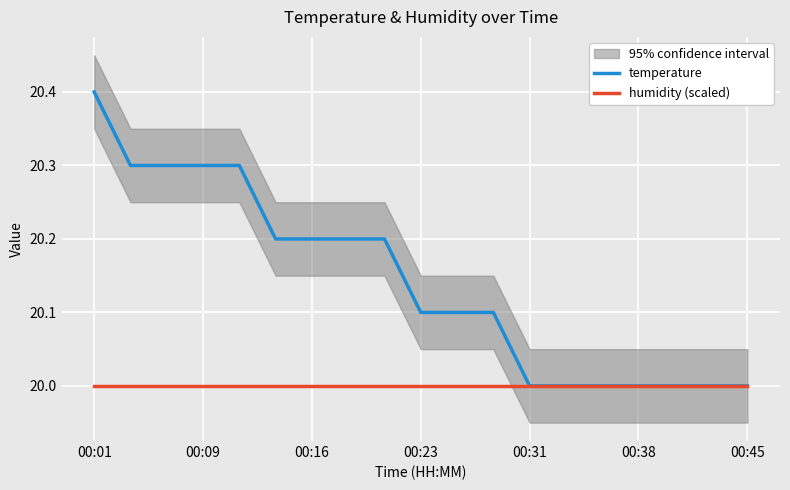

At how many categories does at least one series exceed 20?

12